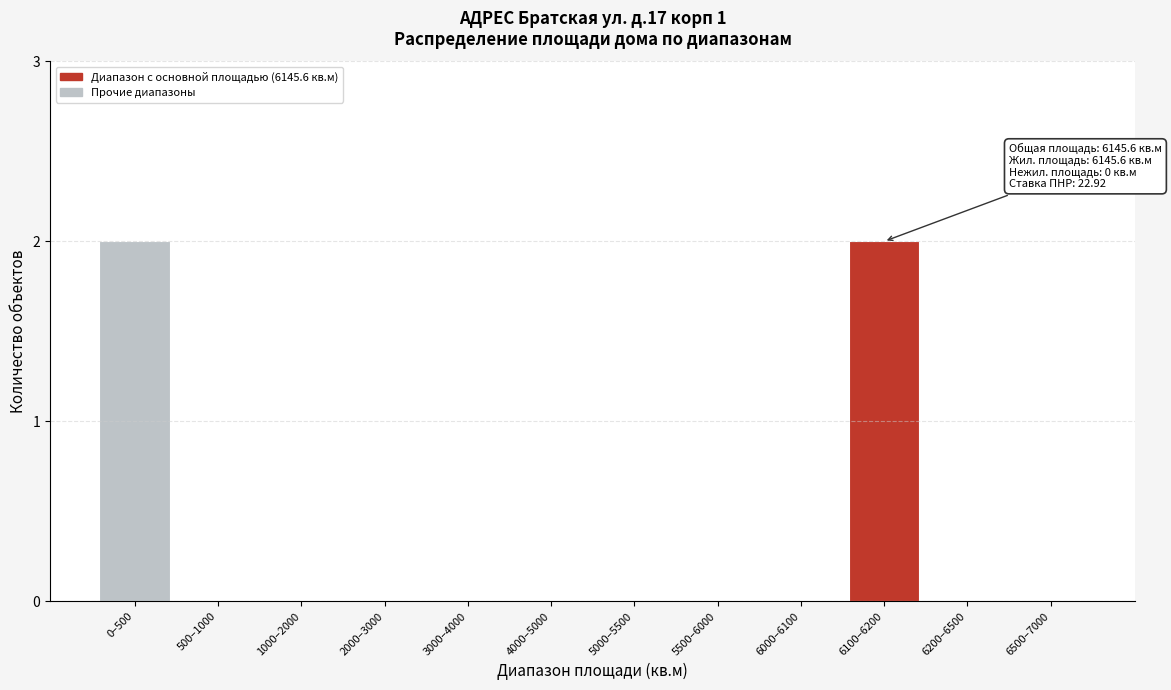

Reading right to left, extract all data points from this chart.

6500–7000=0	6200–6500=0	6100–6200=2	6000–6100=0	5500–6000=0	5000–5500=0	4000–5000=0	3000–4000=0	2000–3000=0	1000–2000=0	500–1000=0	0–500=2